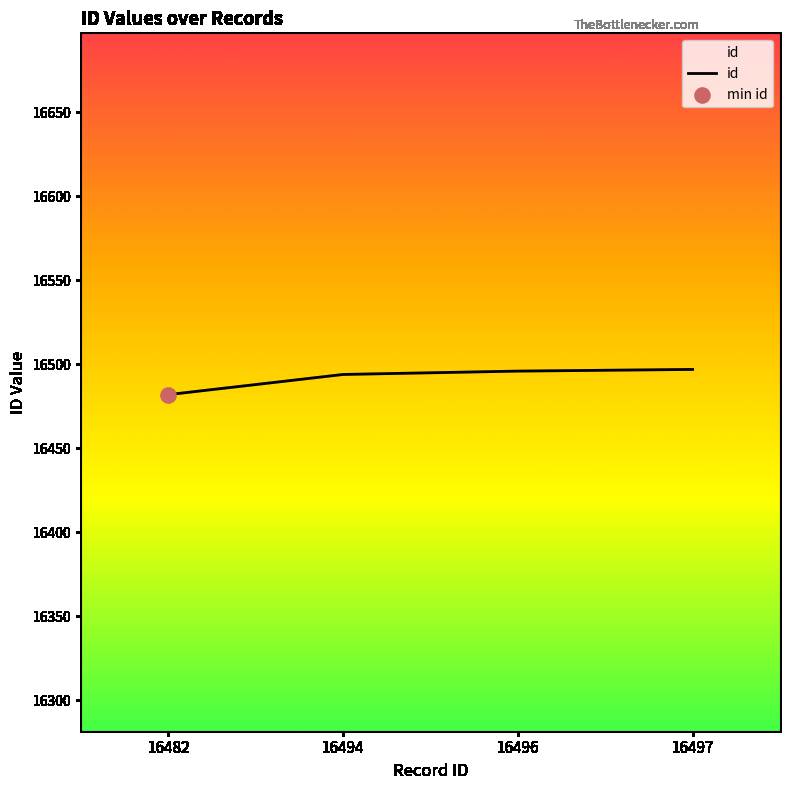

Between 16497 and 16482, which is larger?

16497